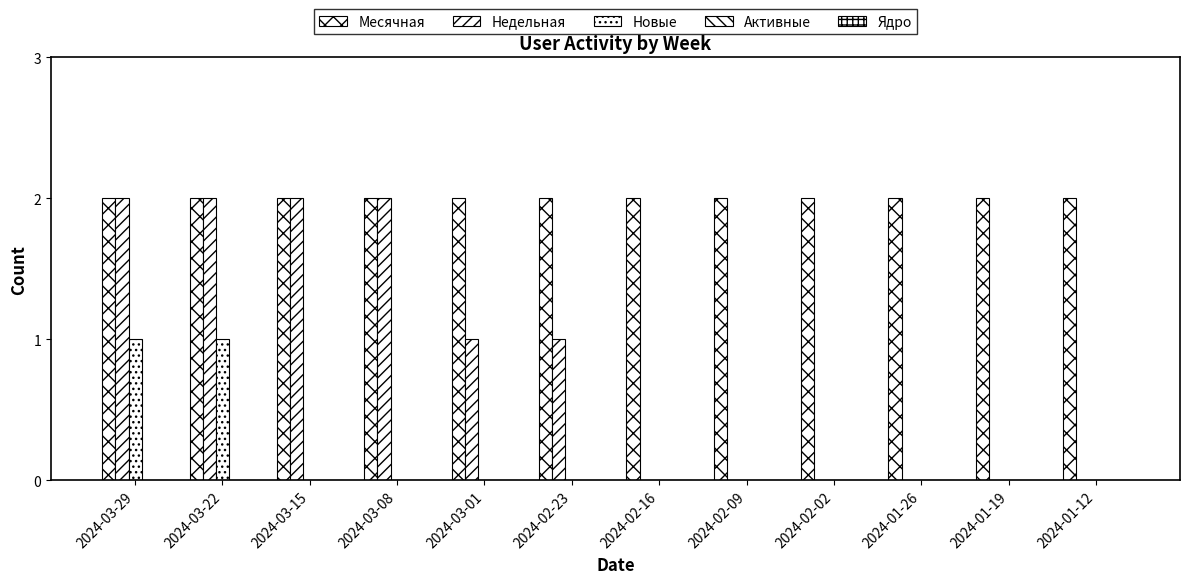

Are the bars grouped side by side (vs. stacked)?

Yes